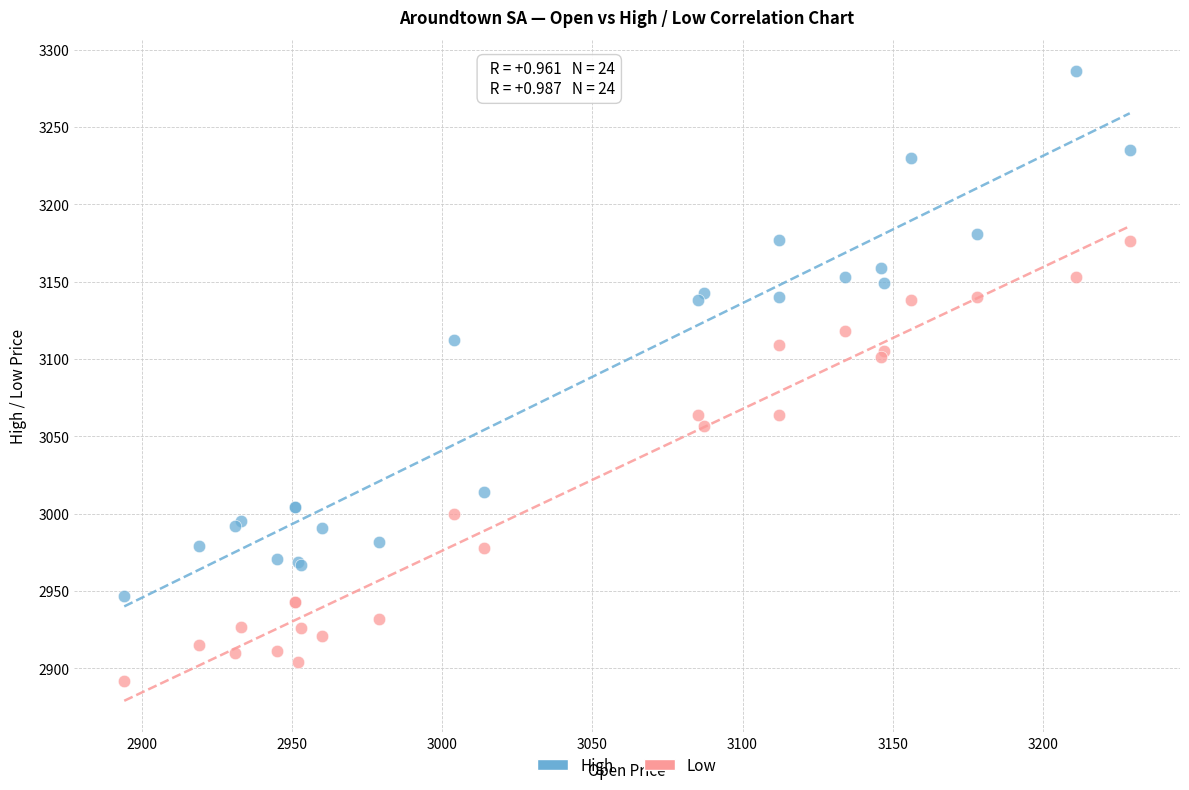

Which series contains the highest Y value?

High